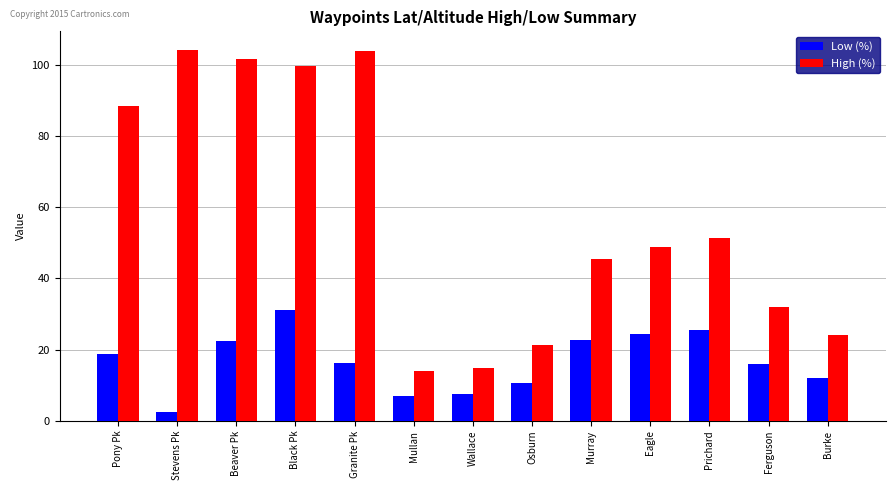

True or false: Low (%) has a value of 26.5 at Ferguson.

False